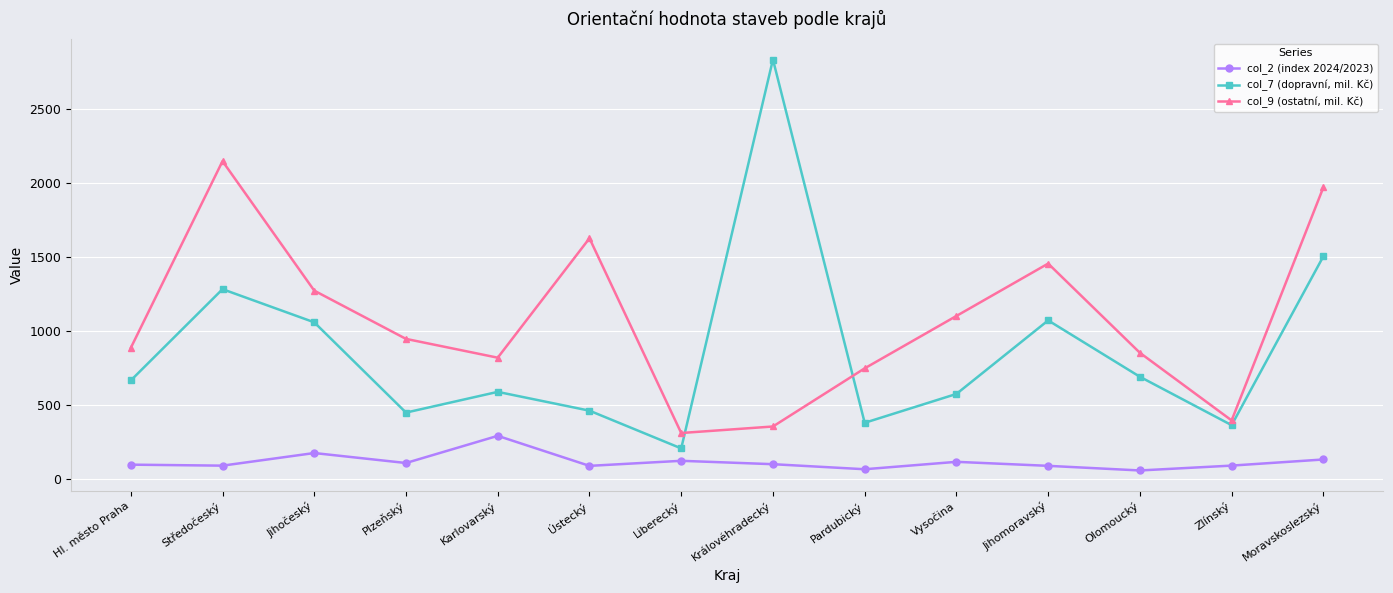

Rank the series at Pardubický from lowest to highest value.

col_2 (index 2024/2023), col_7 (dopravní, mil. Kč), col_9 (ostatní, mil. Kč)